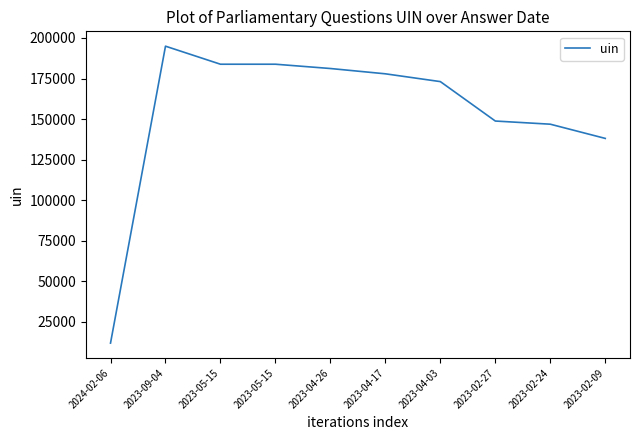

What is the difference between the values at 2023-04-17 and 2023-04-03?

4805